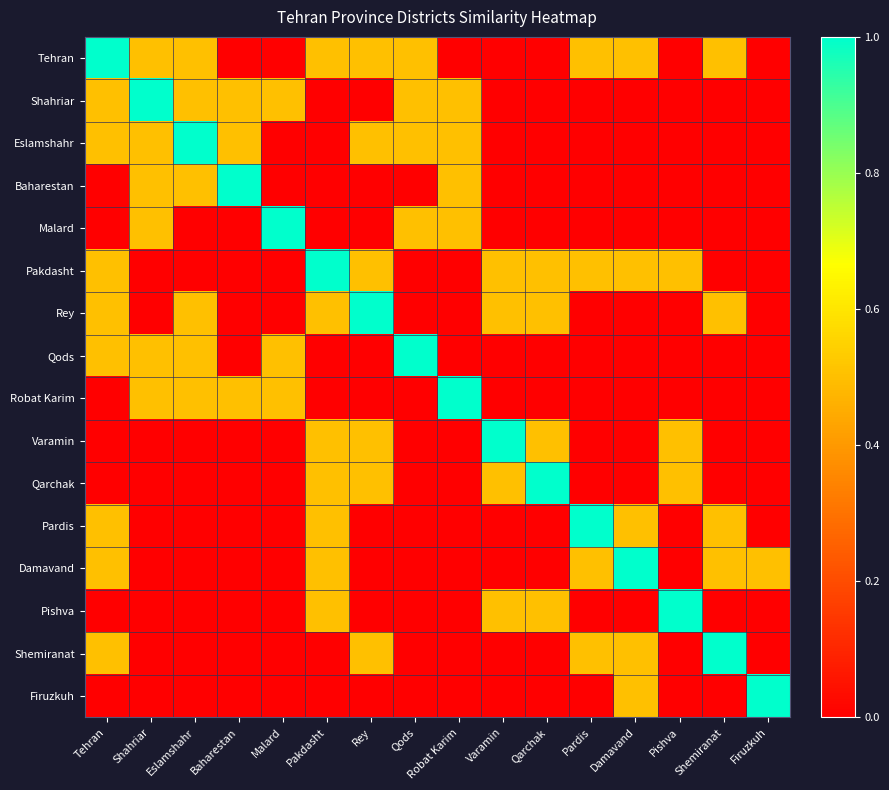

Which series has the largest total across all categories?

Tehran